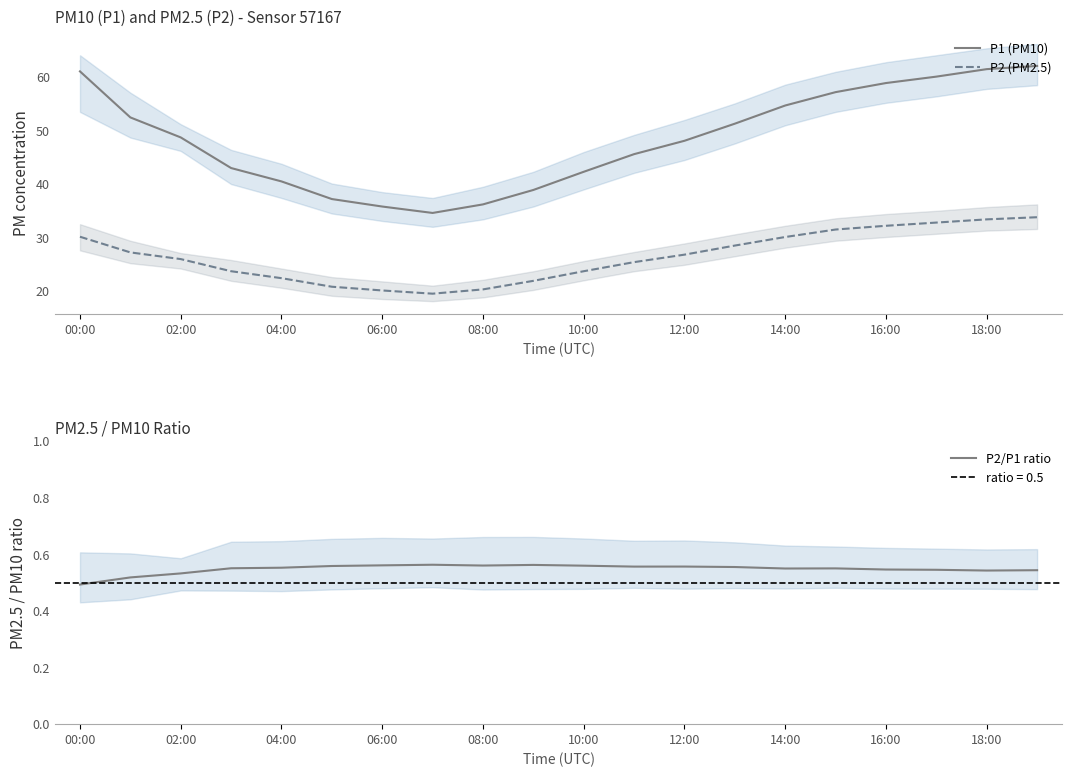

What is the label of the 20th point from the left?

19